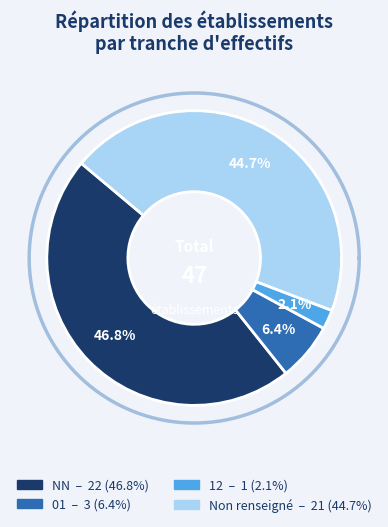

Combined, what portion of the pie is 12 and 01?

8.5%